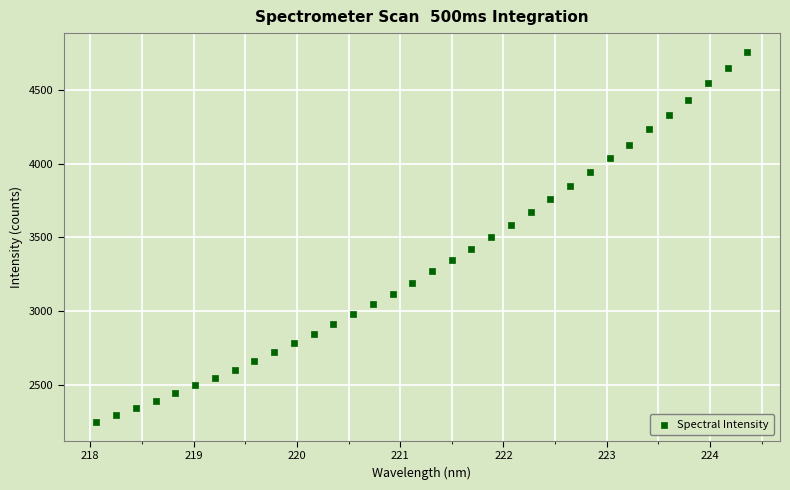

What is the range of Y values (max minus min)?

2516.3